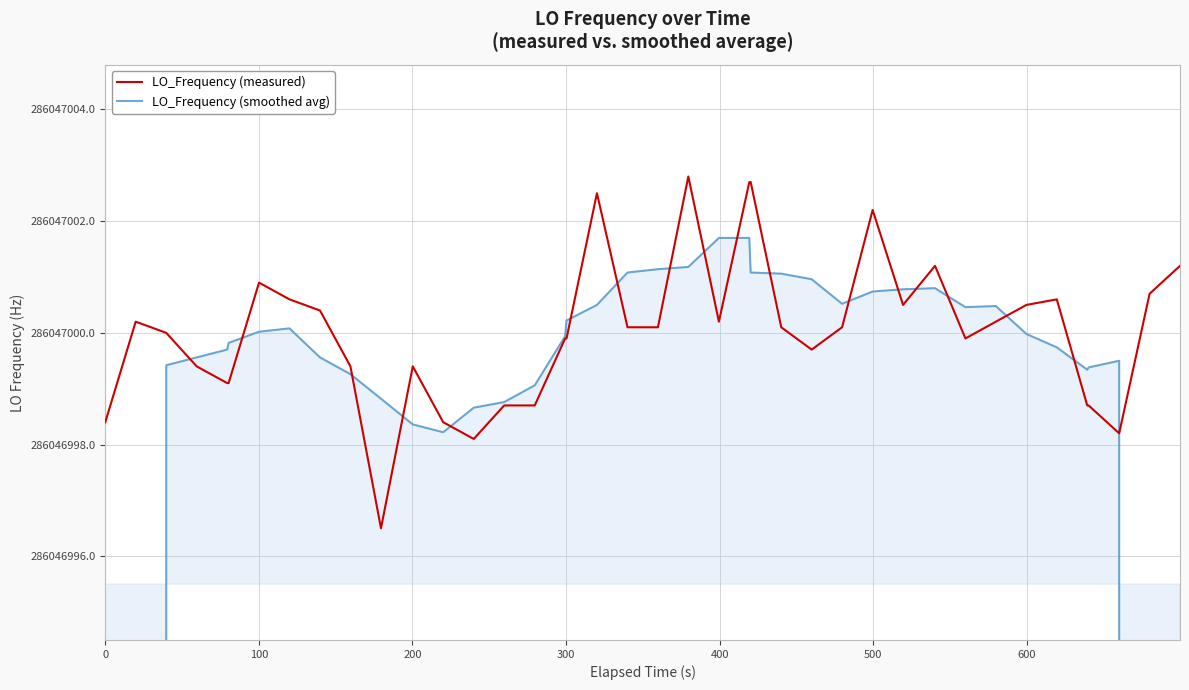

What is the sum of all LO_Frequency (smoothed avg) values?

11098623600.7